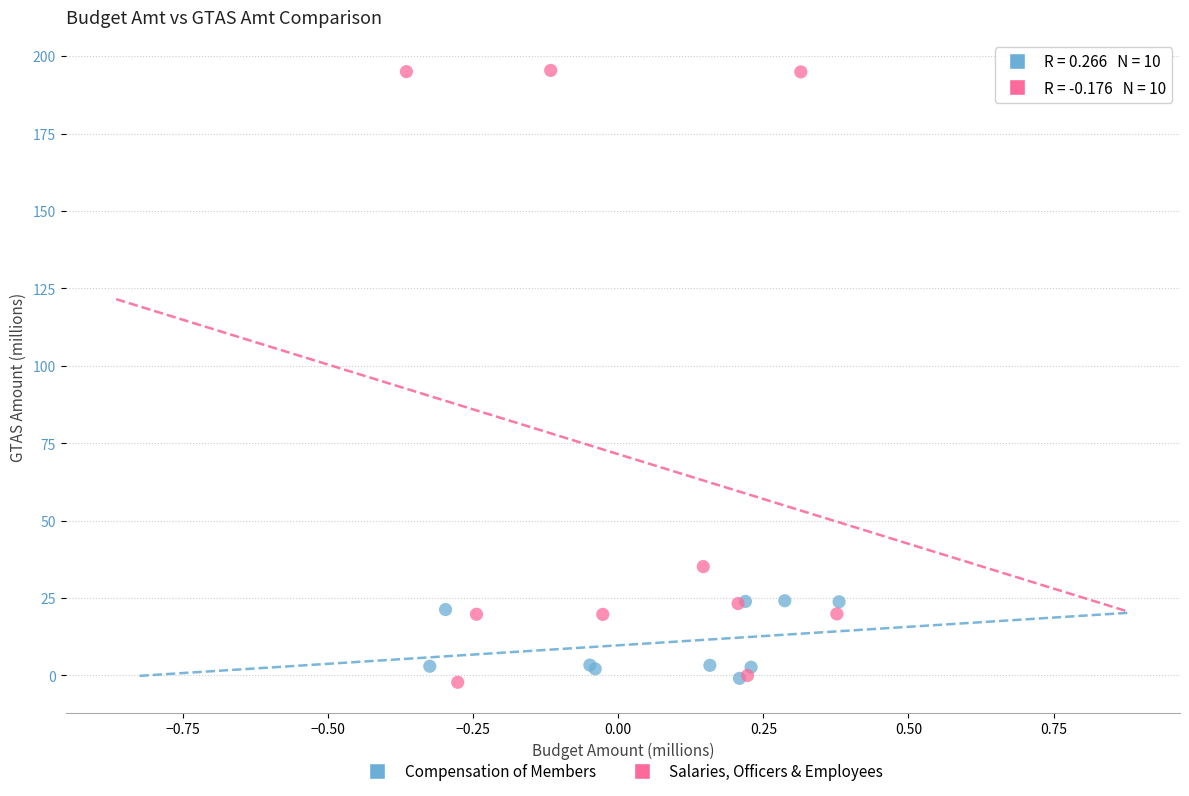

Which series has the widest spread of Y values?

Salaries, Officers & Employees